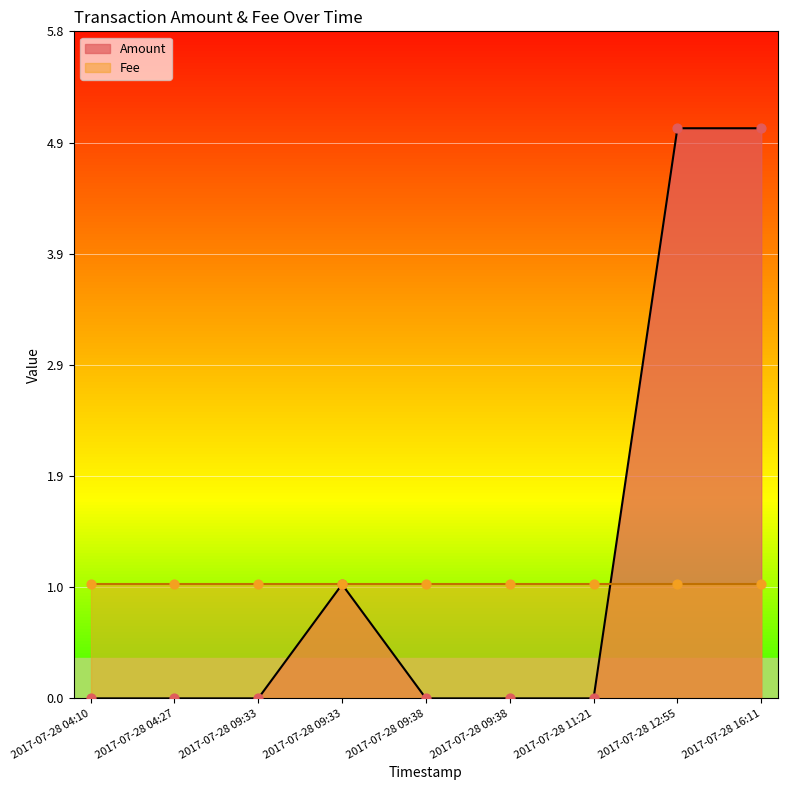

Which has a higher value, 2017-07-28 09:33 or 2017-07-28 04:10?

2017-07-28 09:33